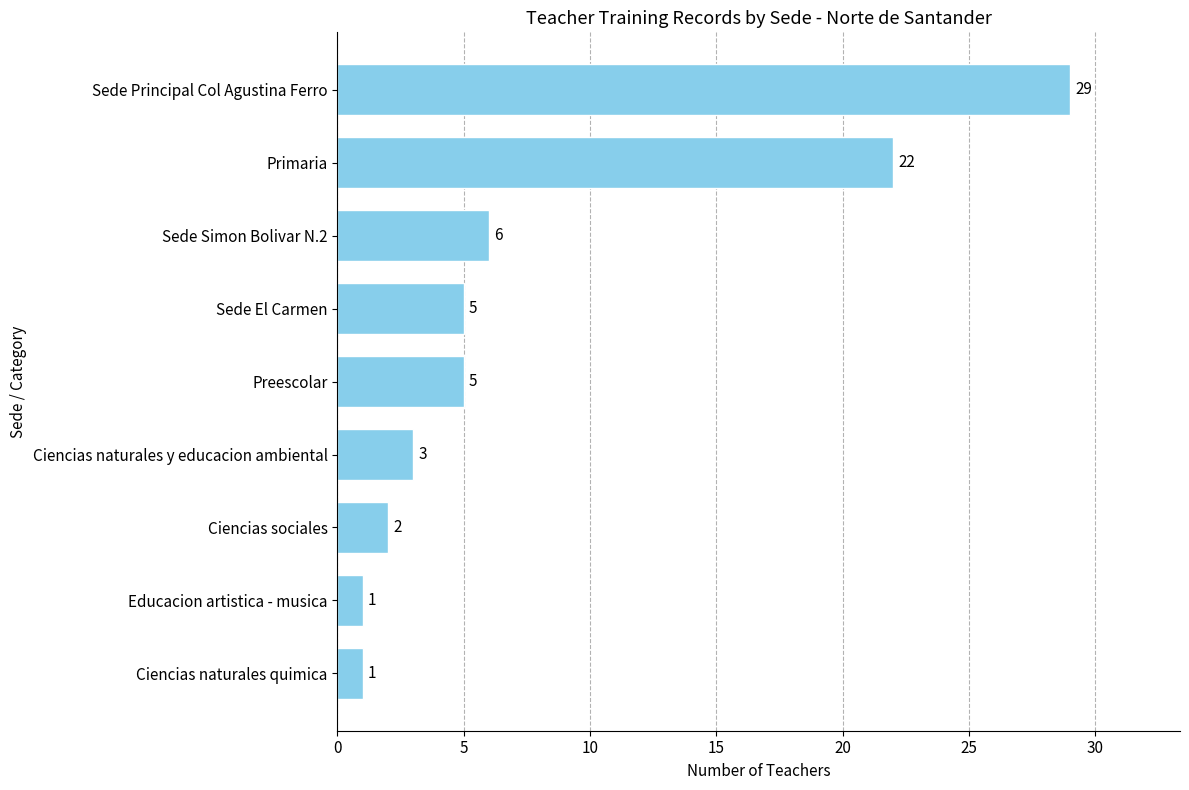

What is the difference between the values at Ciencias naturales y educacion ambiental and Sede Principal Col Agustina Ferro?

26